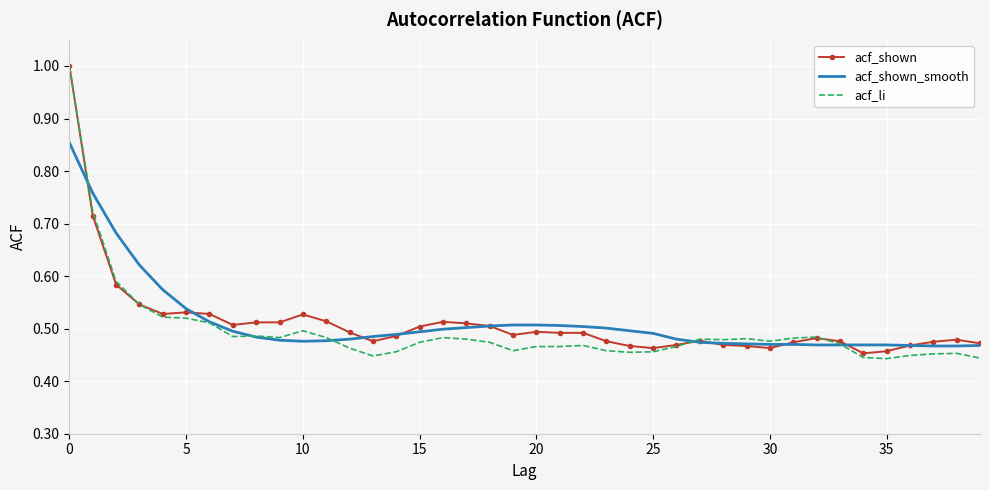

Which series has the largest range (max minus min)?

acf_li